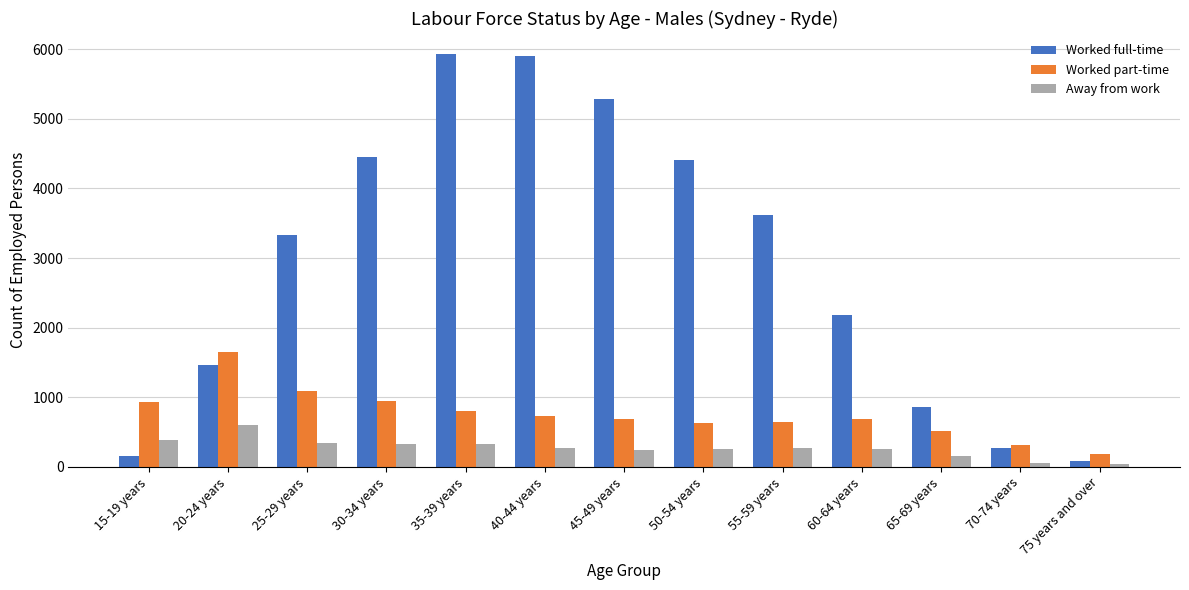

What is the difference between the highest and lowest values at 65-69 years?

707